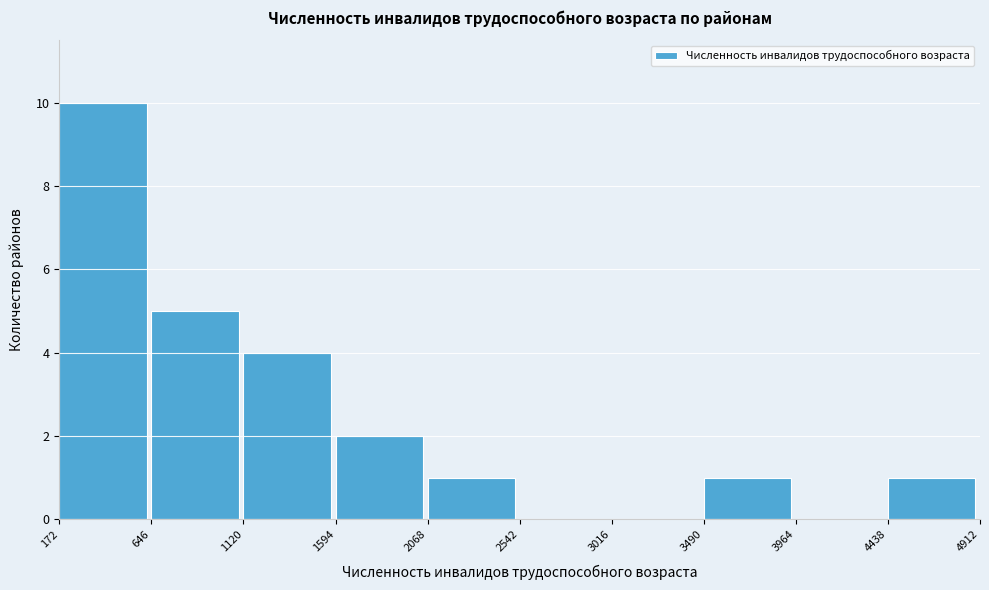

What is the height of the bar covering 1120 to 1594 on the x-axis? The values are not printed on the chart, so give them approximately, as read against the axis.

4